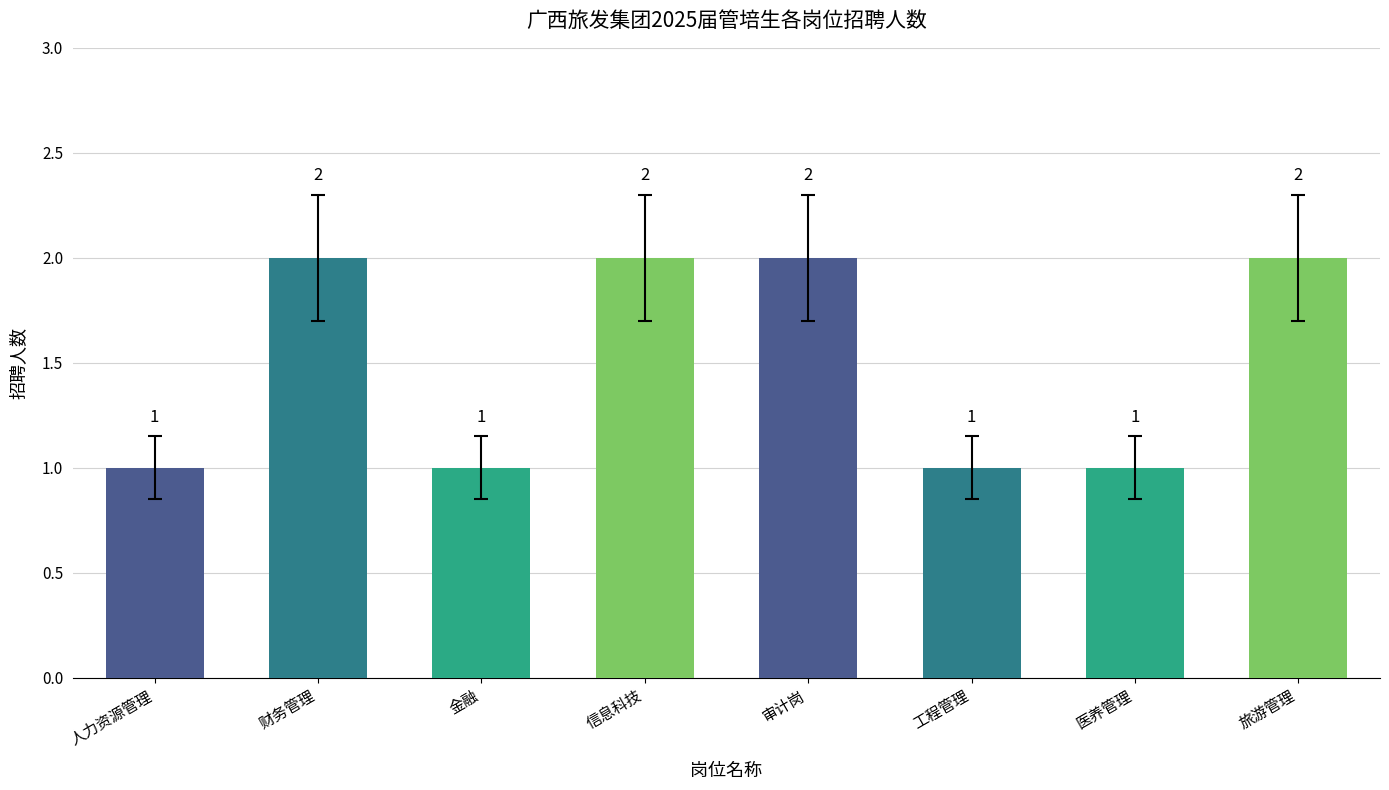

The value at 医养管理 is 0.6. True or false?

False